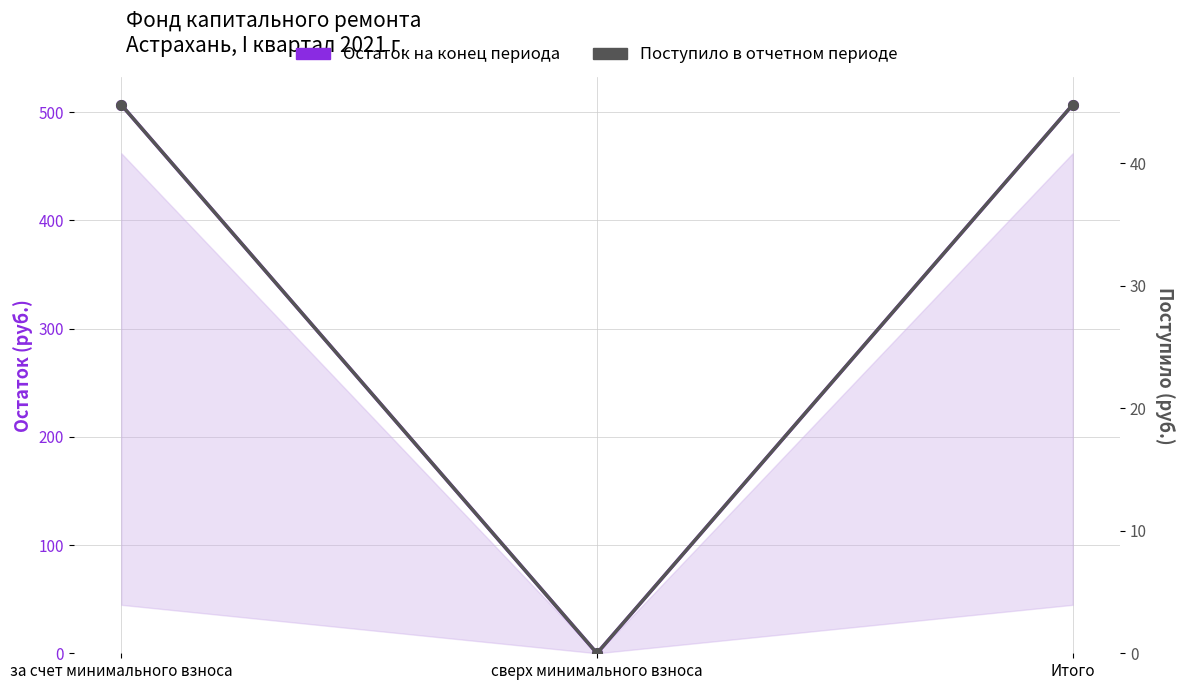

How many values in Поступило в отчетном периоде are above zero?

2